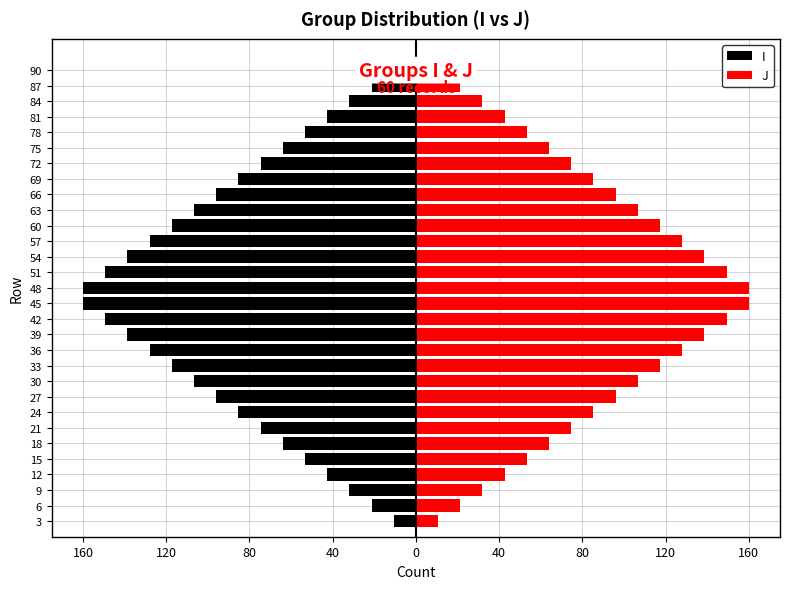

What is the difference between the maximum and minimum values in the I series?

149.3